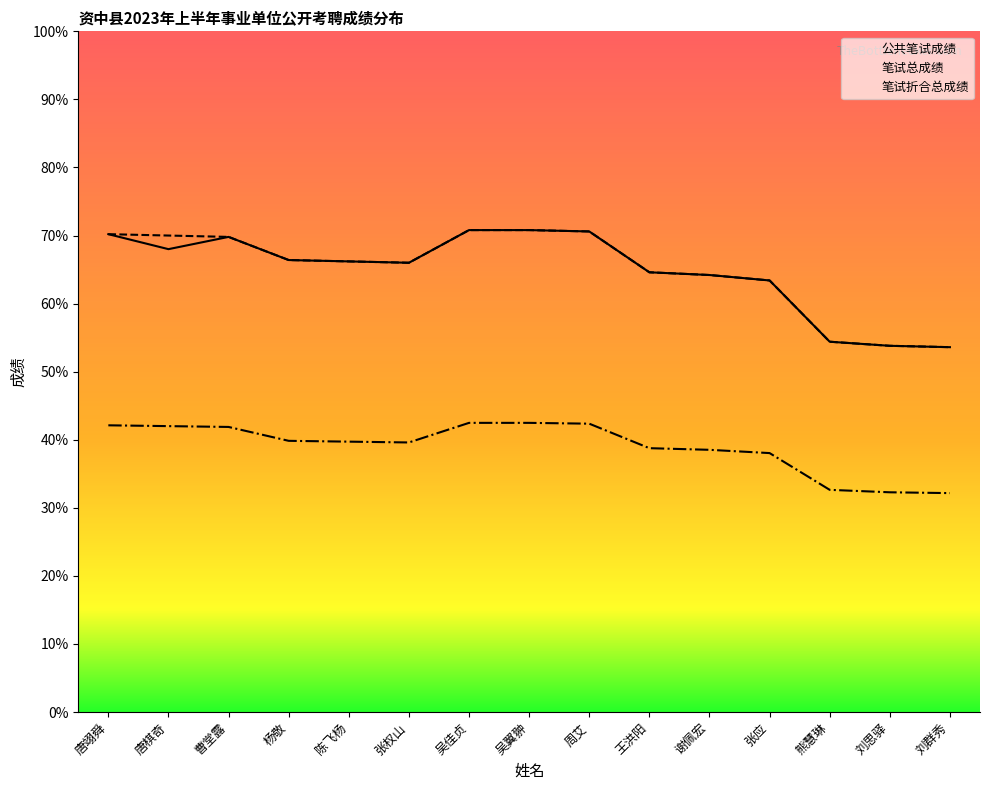

Which series has the largest range (max minus min)?

公共笔试成绩